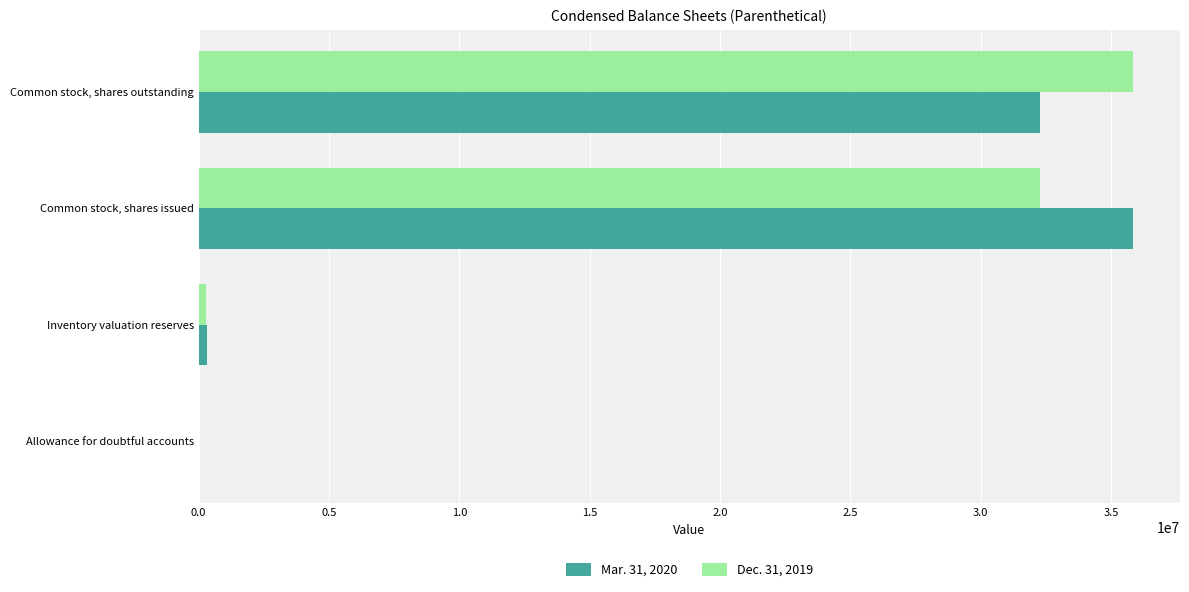

What is the highest value of the Dec. 31, 2019 series?

35847093